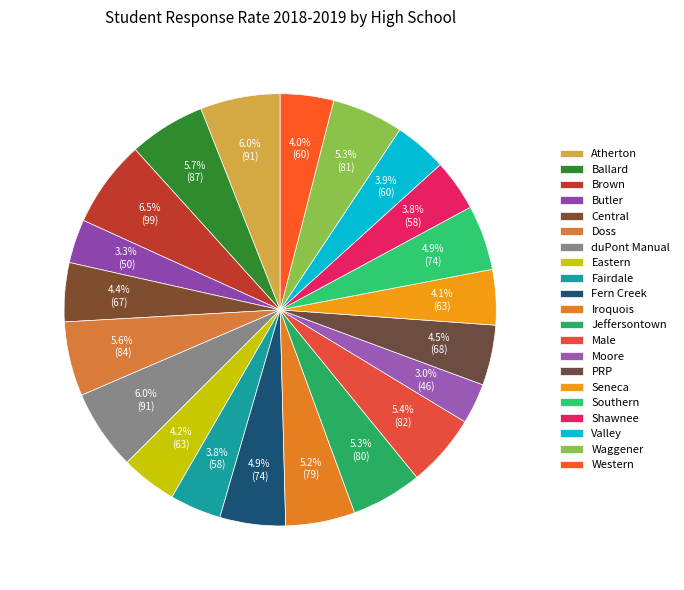

How many slices are in this pie chart?

21